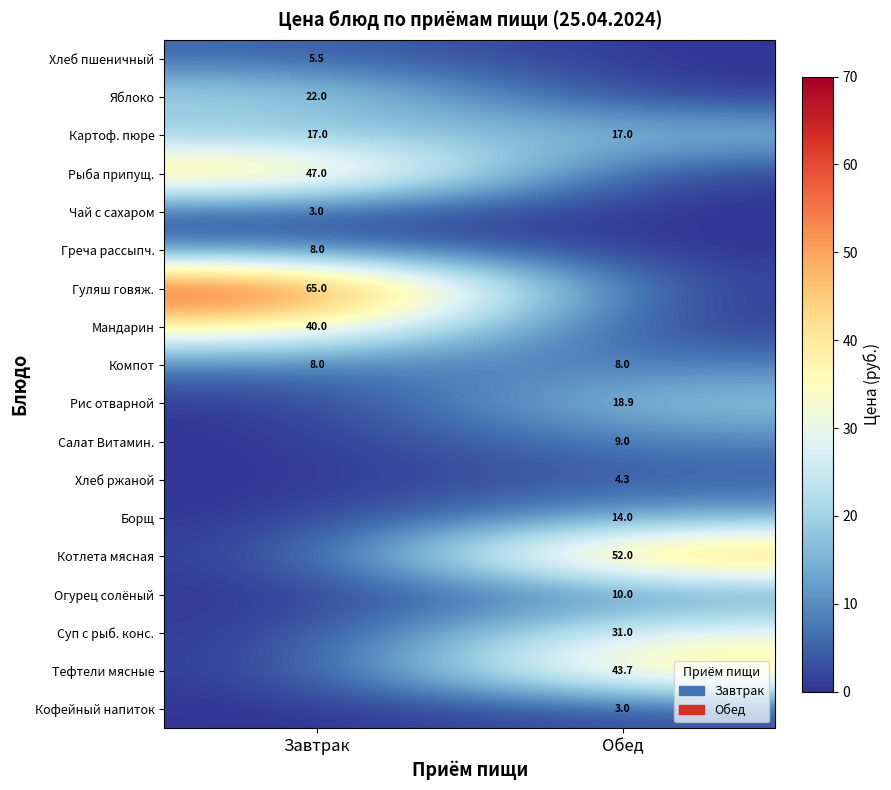

True or false: Компот has a value of 8.0 at Обед.

True